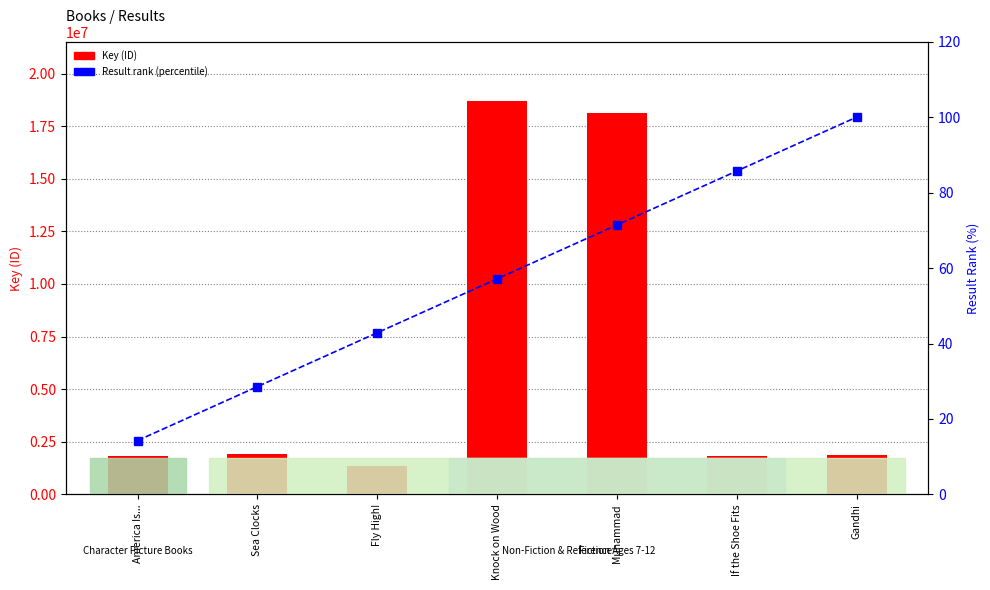

Read the Key (ID) value at Gandhi.

1882691.0